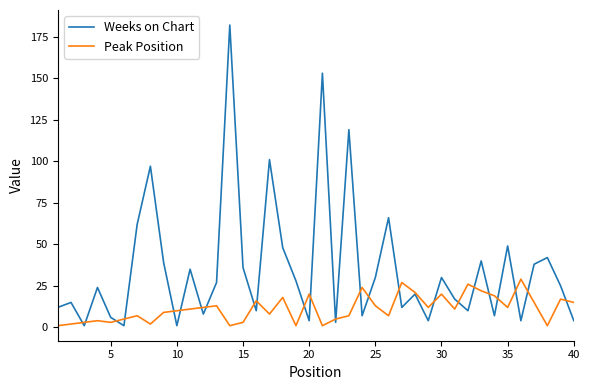

Reading right to left, list all the values displayed in this chart.

Weeks on Chart: 4	25	42	38	4	49	7	40	10	17	30	4	20	12	66	30	7	119	3	153	4	28	48	101	10	36	182	27	8	35	1	39	97	62	1	6	24	1	15	12
Peak Position: 15	17	1	15	29	12	19	22	26	11	20	12	21	27	7	13	24	7	5	1	20	1	18	8	16	3	1	13	12	11	10	9	2	7	5	3	4	3	2	1